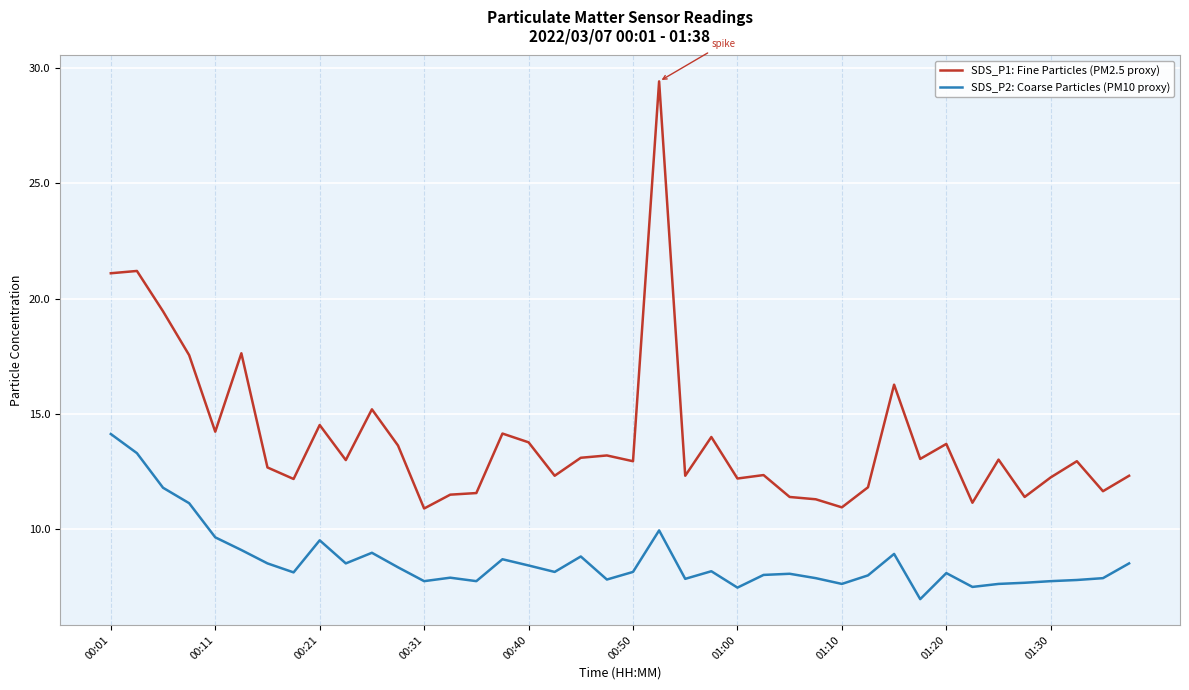

What is the smallest value displayed?

7.0